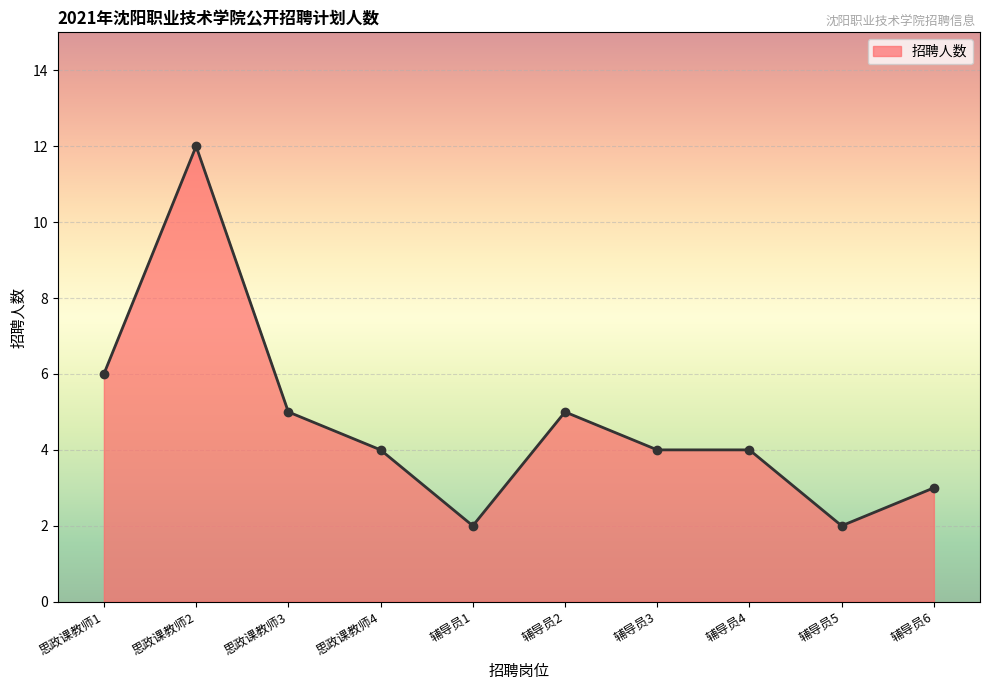

How many values are between 3 and 5?

6